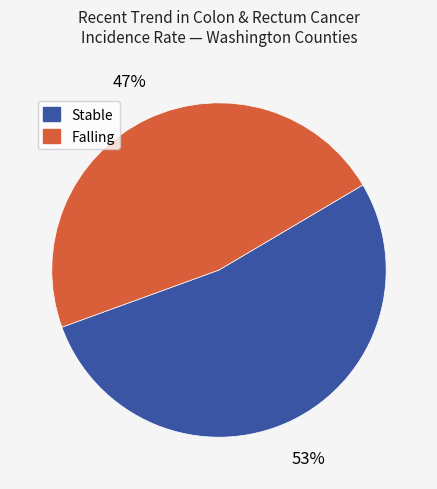

To the nearest percent, what is the average slice percentage?

50%